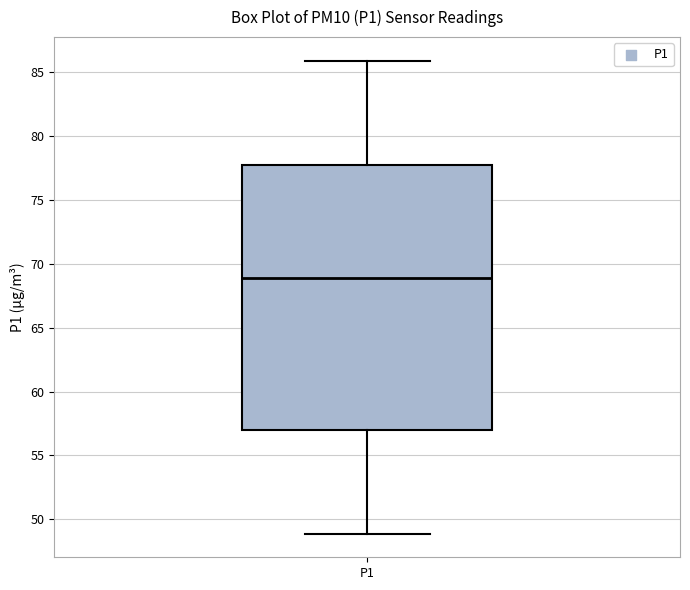

Where does the lower whisker of the box for P1 end on the y-axis? The values are not printed on the chart, so give them approximately, as read against the axis.

49